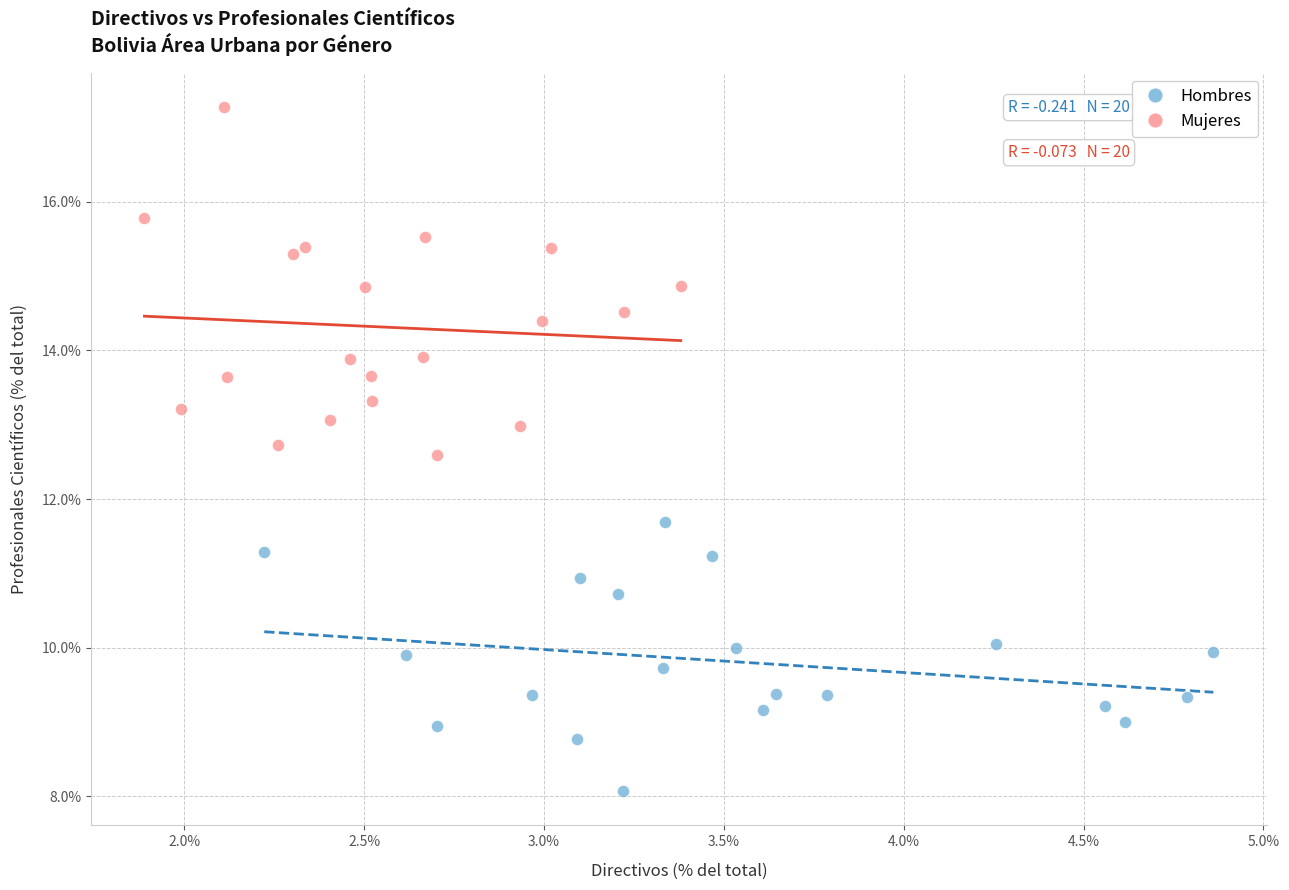

Which series contains the lowest Y value?

Hombres